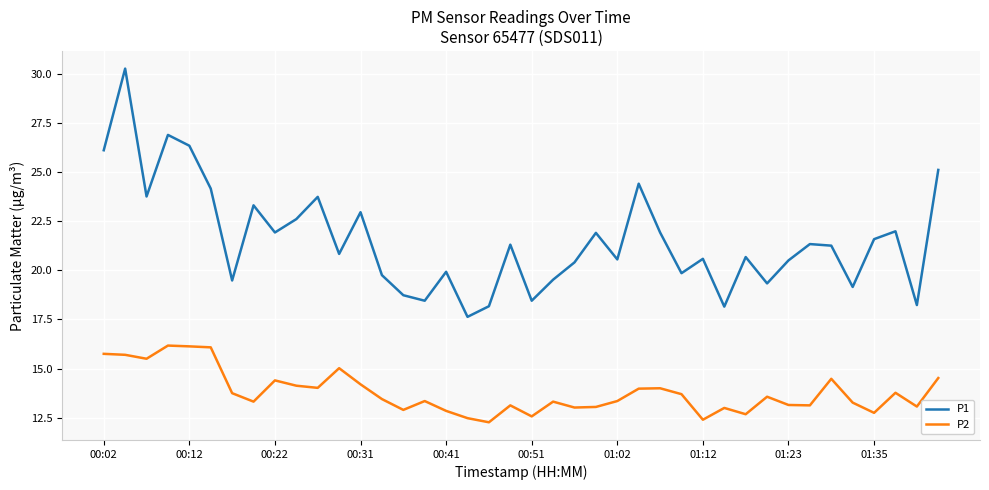

What is the difference between the maximum and minimum values in the P2 series?

3.9